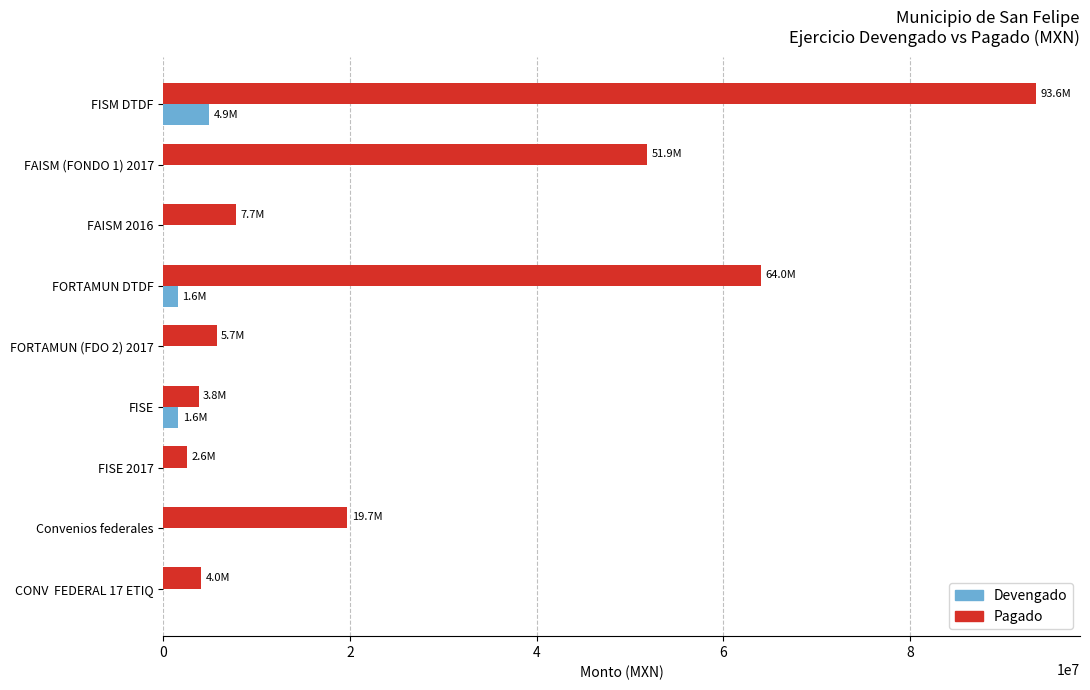

At which category is the sum across all series the highest?

FISM DTDF